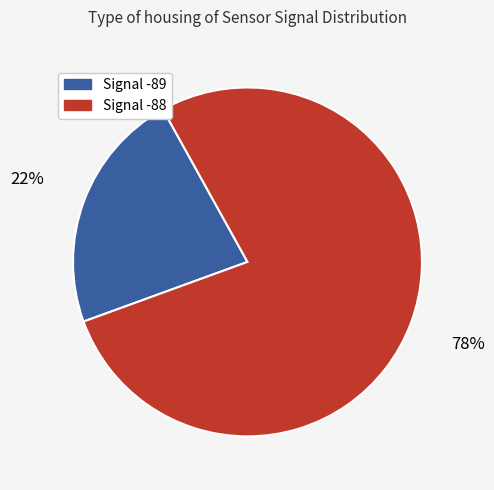

What is the smallest slice in the pie chart?

Signal -89